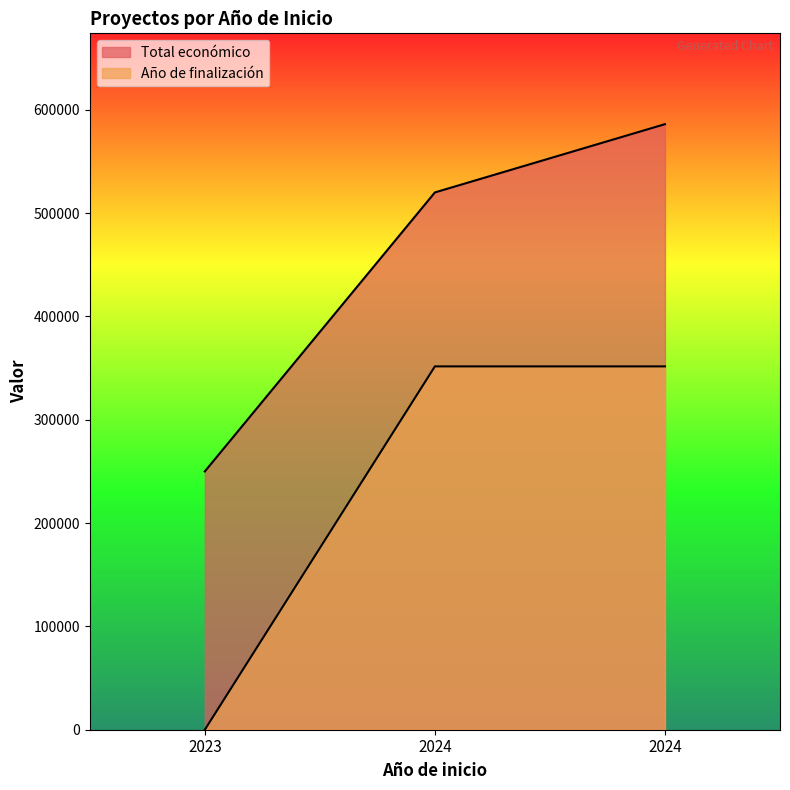

What are all the series names shown in the legend?

Total económico, Año de finalización